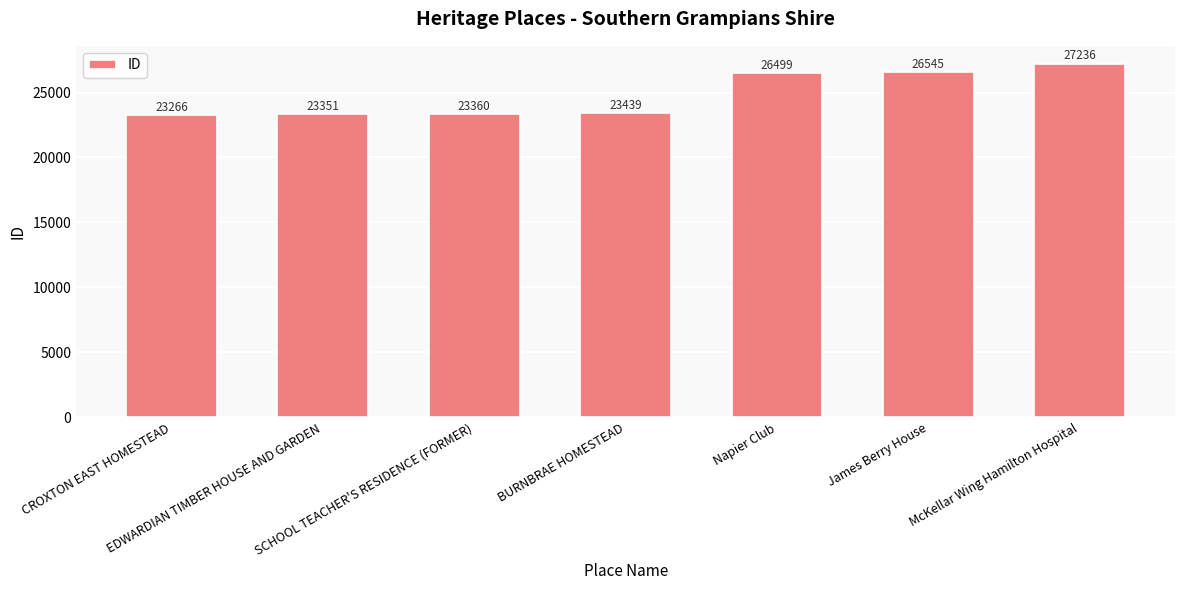

What is the change in value from CROXTON EAST HOMESTEAD to EDWARDIAN TIMBER HOUSE AND GARDEN?

+85